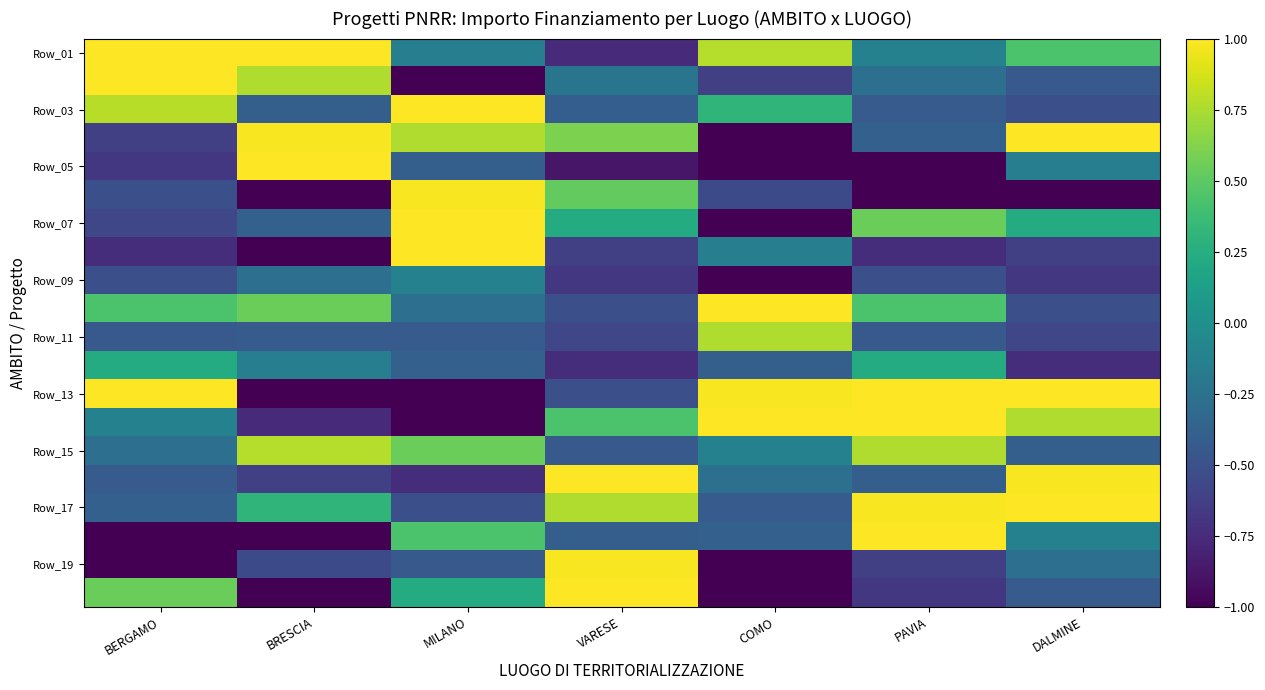

What is the spread (max minus min) of values at COMO?

3.4